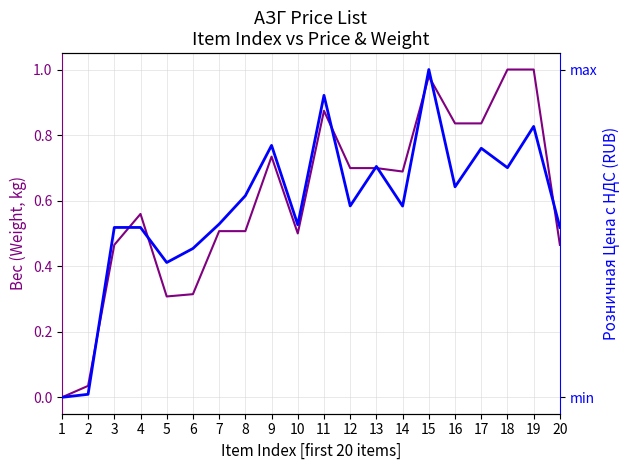

How many intersections are there between Вес (Weight) and Цена с НДС (Price)?

9